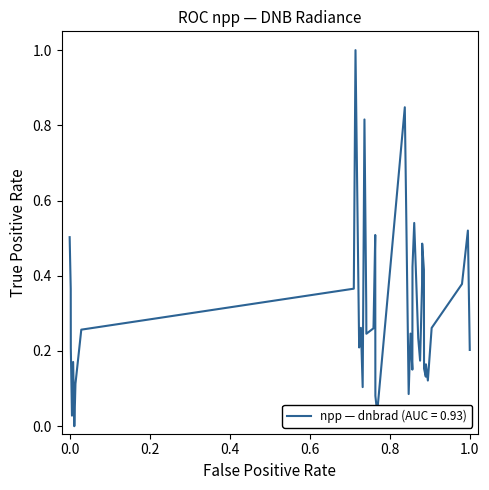

What is the greatest value displayed?

1.0